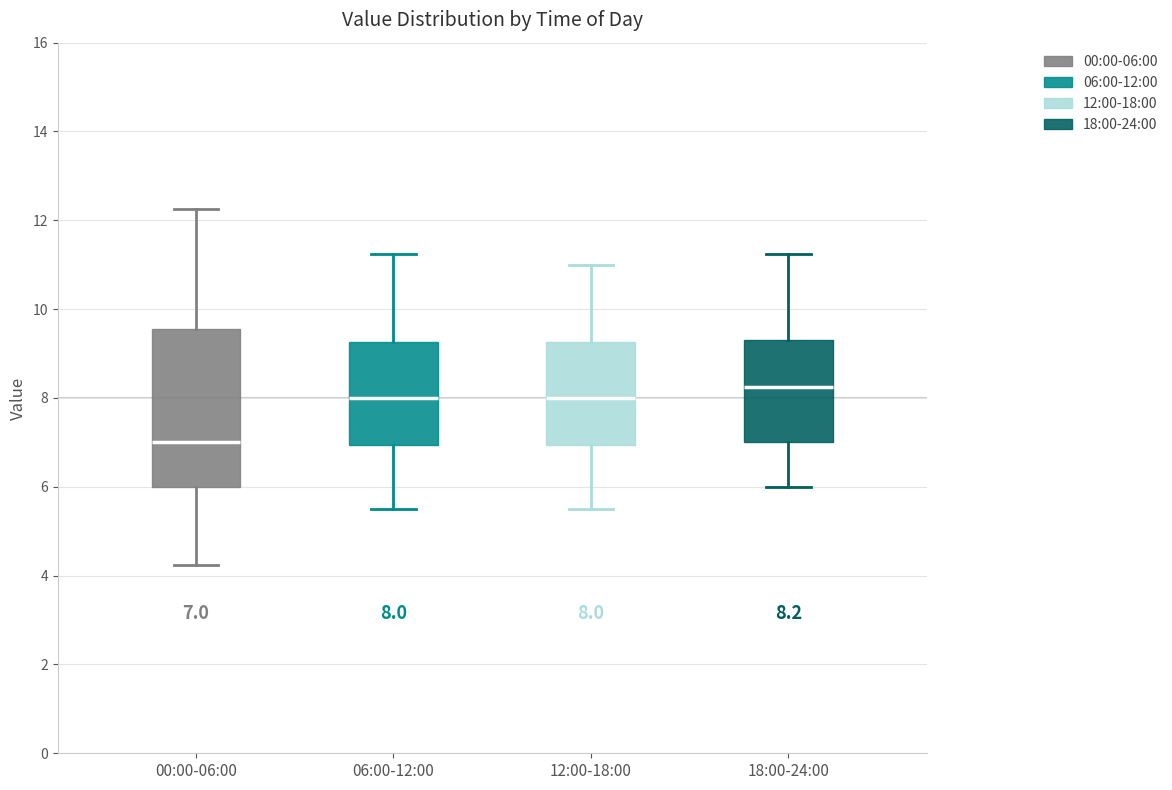

Which box has the lowest median line?

00:00-06:00